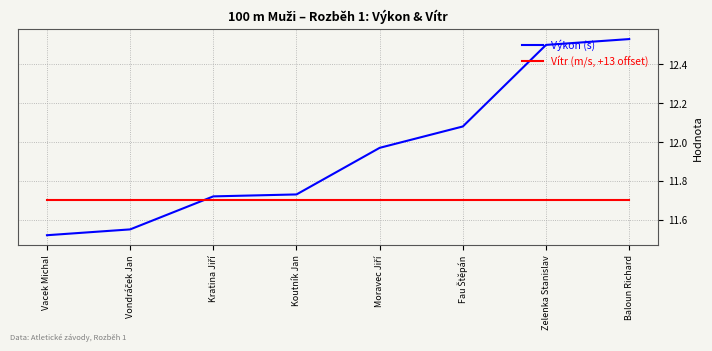

The Vítr (m/s, +13 offset) series shows 11.7 at Koutník Jan. True or false?

True